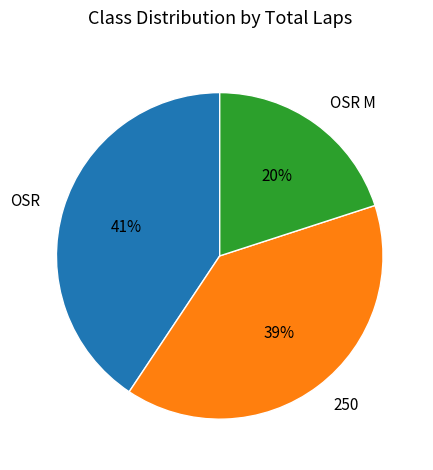

What percentage is the OSR slice, to the nearest percent?

41%